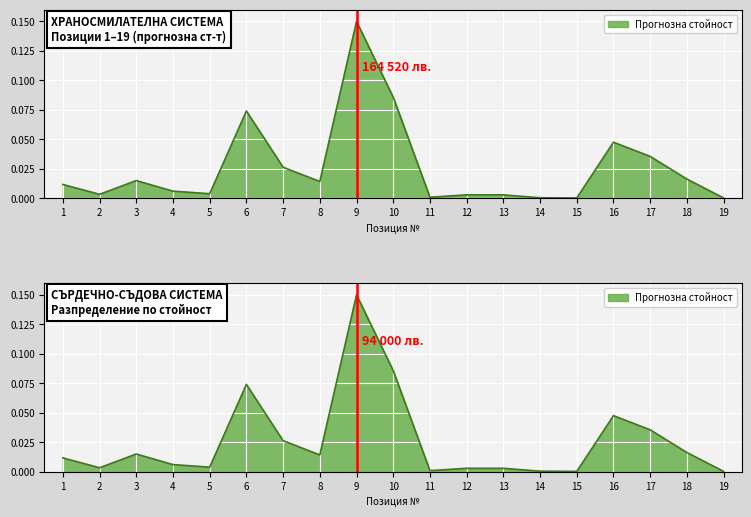

How many interior local valleys (lower than both neighbors) does the data have?

5